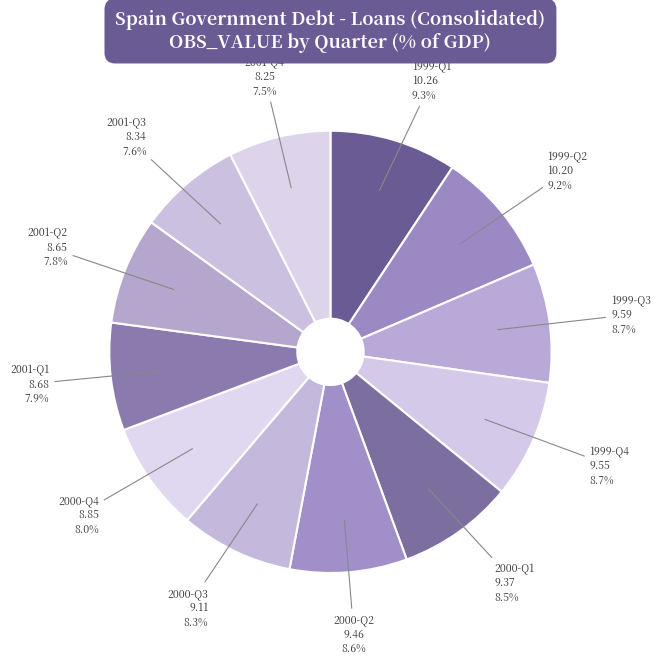

How many slices are in this pie chart?

12